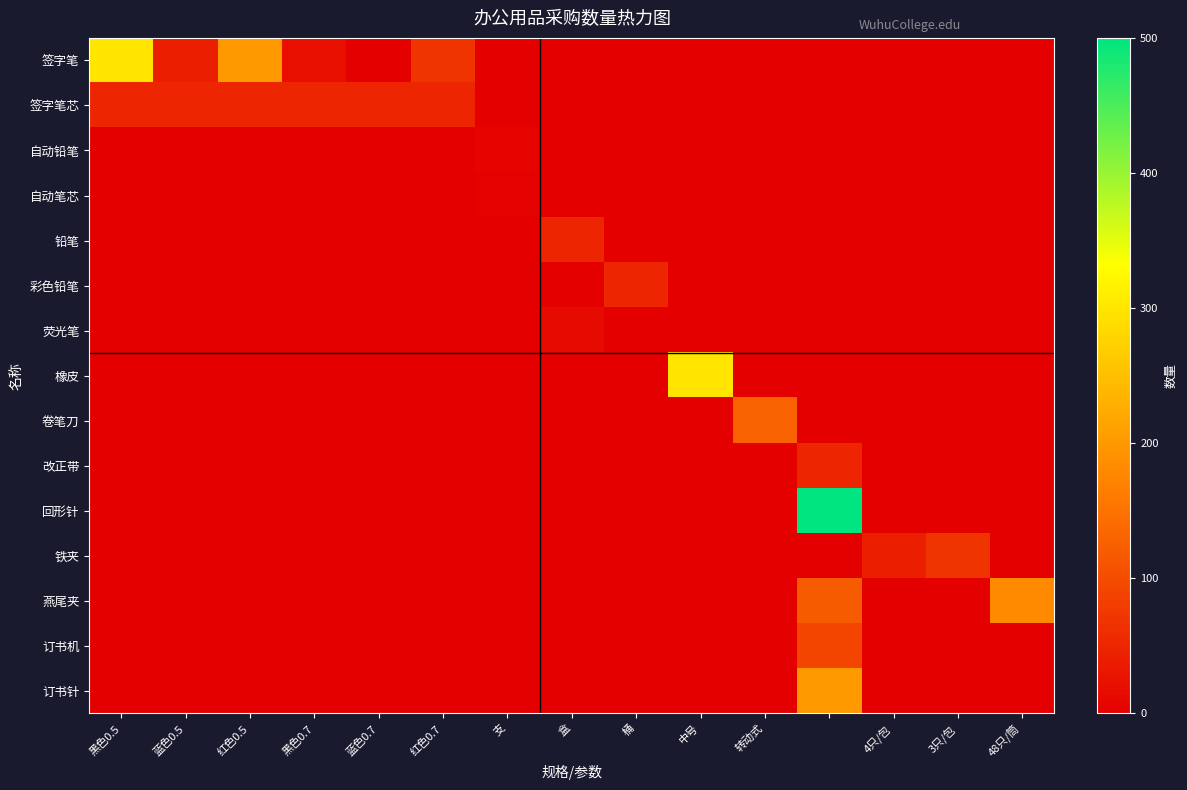

How many categories are shown in the chart?

15